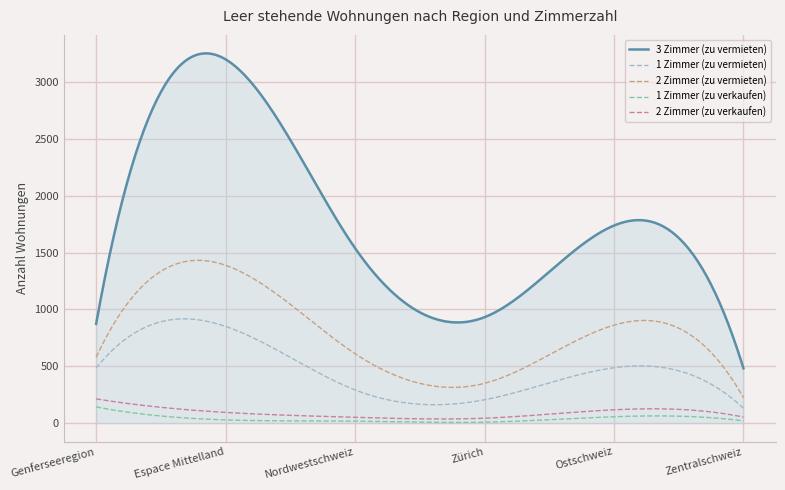

What is the greatest value displayed?

3254.6